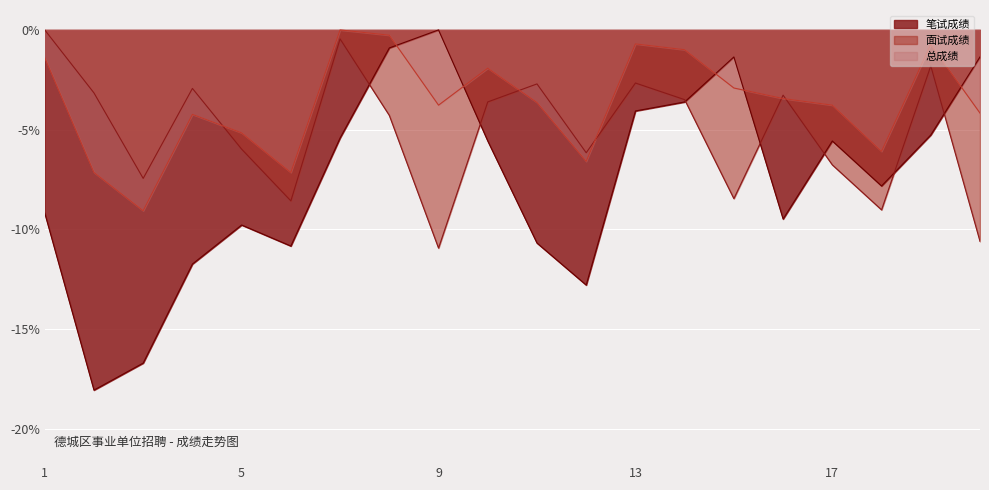

In 总成绩, how many points are lower than both neighbors (excluding endpoints)?

5